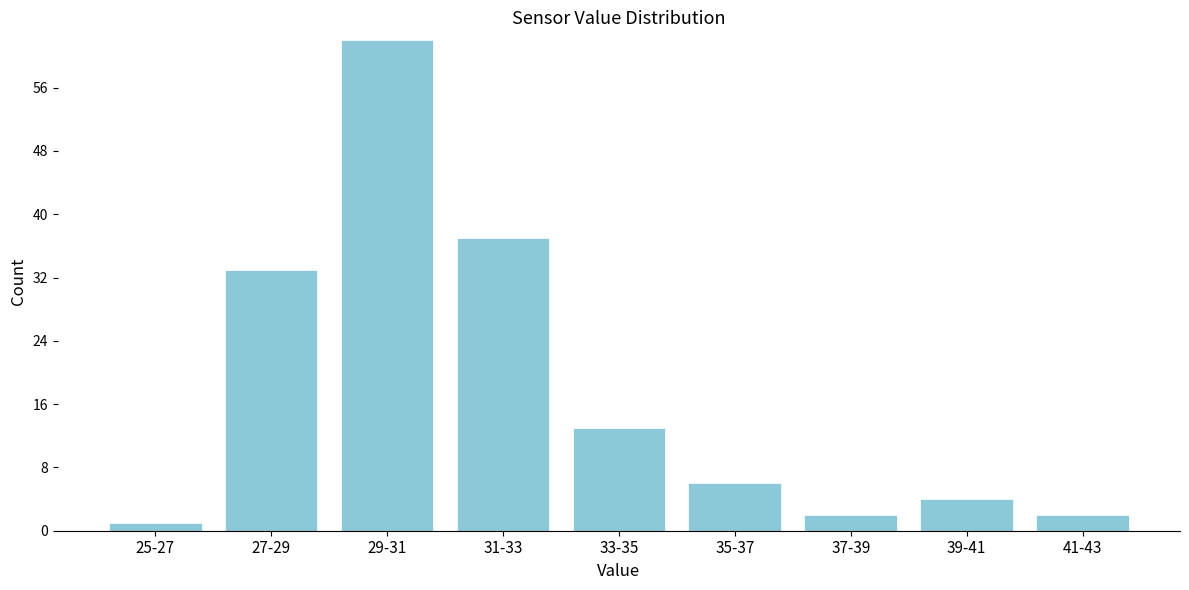

Reading right to left, transcribe all the data shown in this chart.

41-43=2	39-41=4	37-39=2	35-37=6	33-35=13	31-33=37	29-31=62	27-29=33	25-27=1